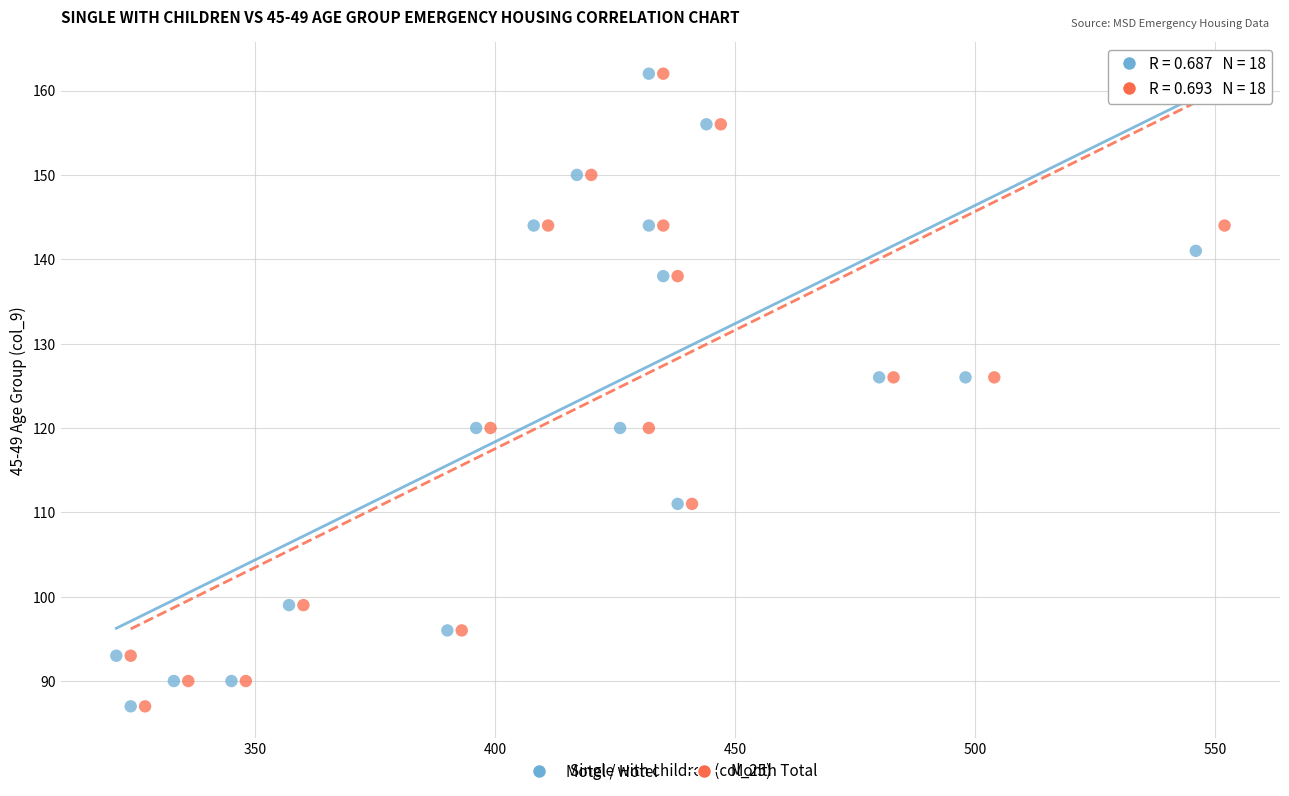

What are all the series names shown in the legend?

Motel / Hotel, Month Total